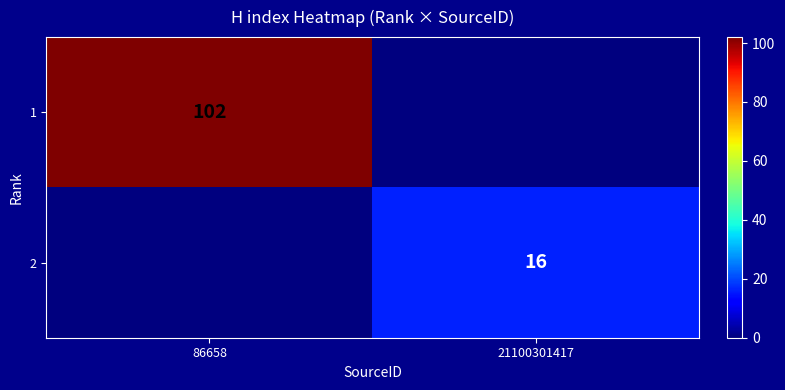

Is the value of 1 at 86658 greater than the value of 2 at 21100301417?

Yes